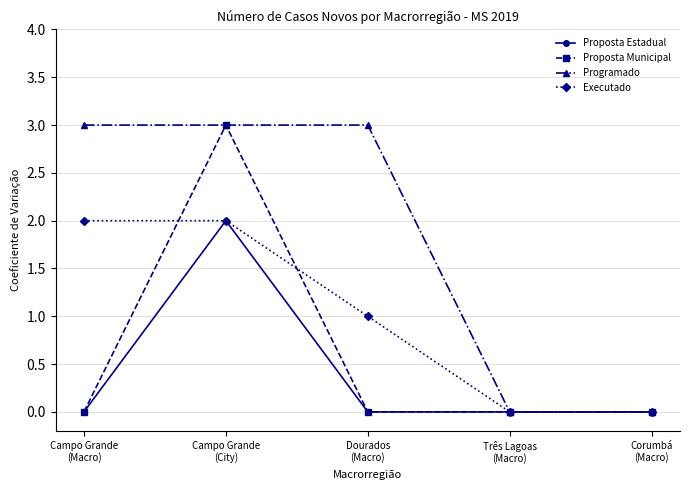

Which series has the largest total across all categories?

Programado